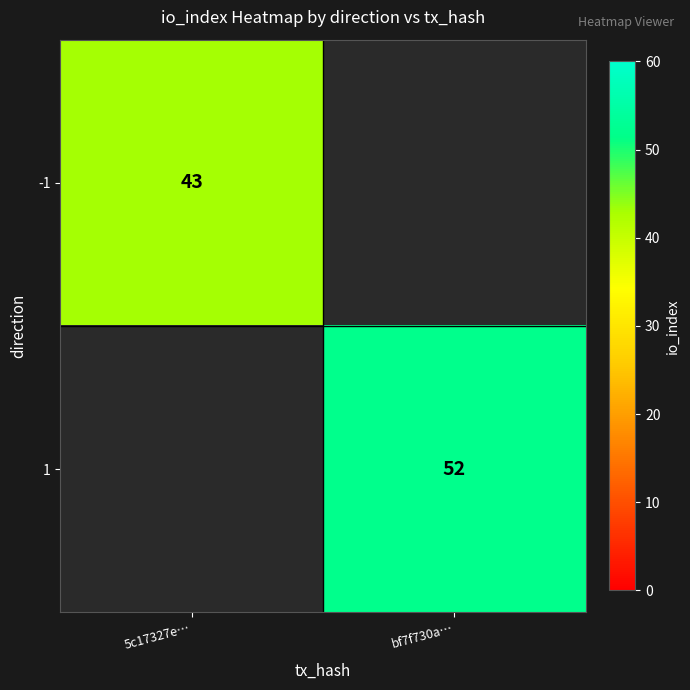

True or false: 1 has a value of 52 at bf7f730a….

True